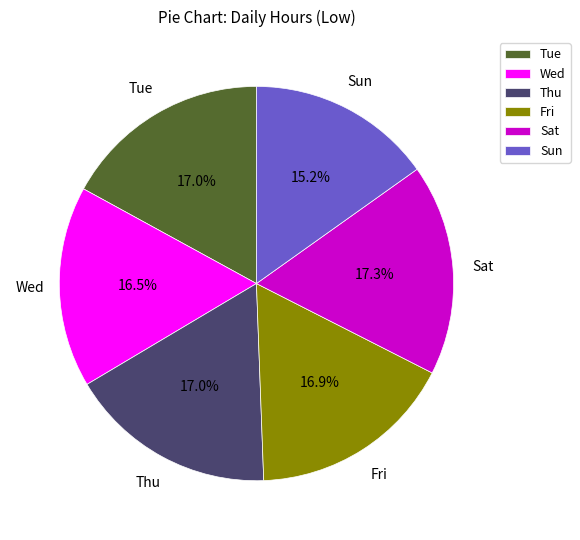

What is the ratio of the value at Wed to the value at Thu?

1.0